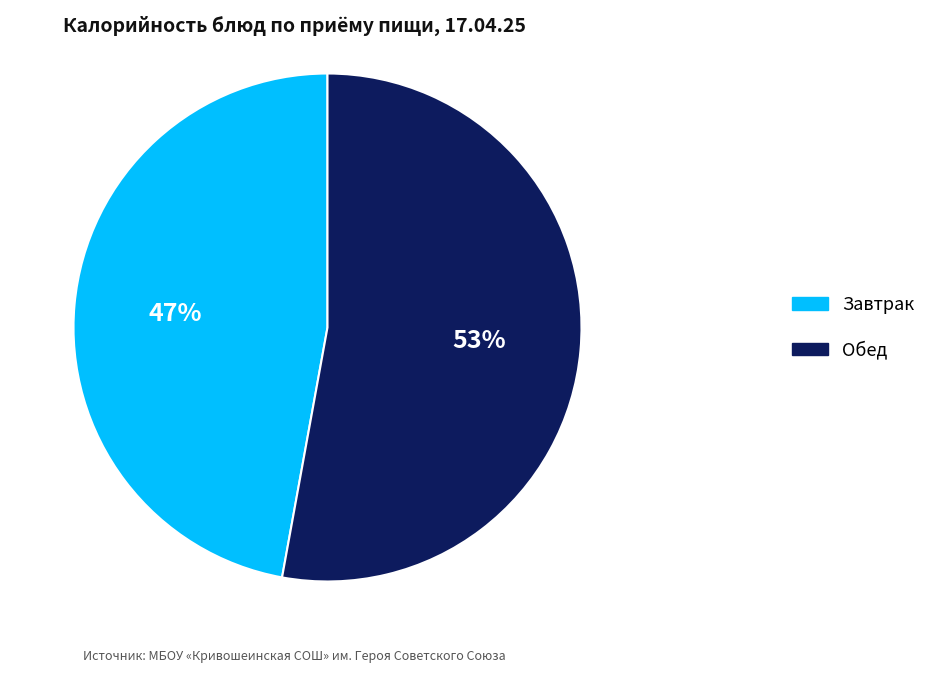

Is there a majority slice in this chart?

Yes